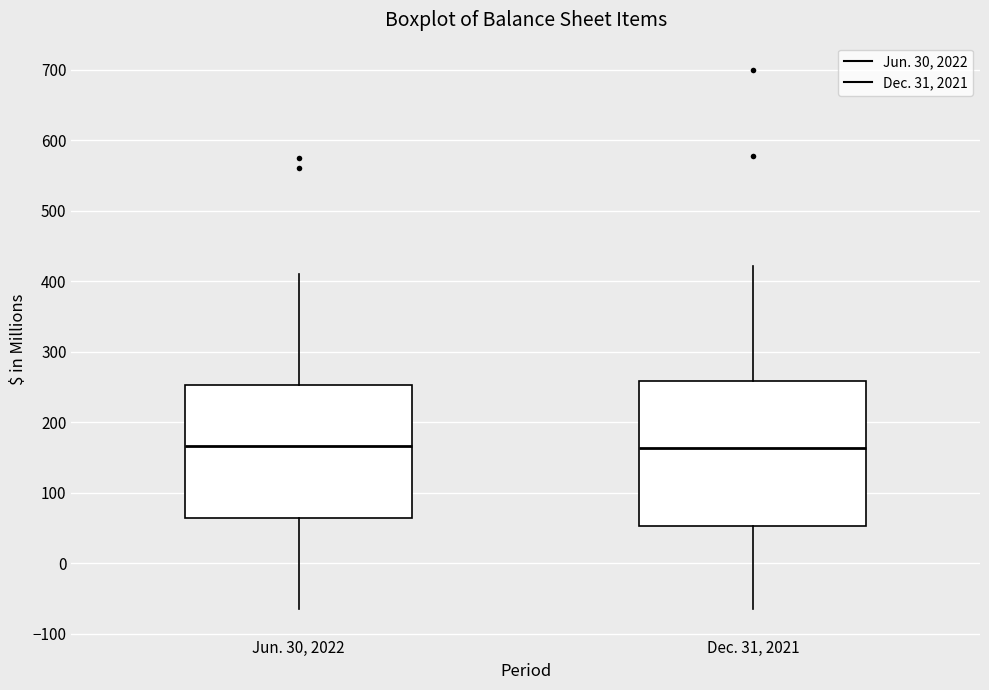

Reading left to right, read every box against the y-axis: the position of its median line, the range the box covers, and the ends of its whiskers. The values are not printed on the chart, so give them approximately, as read against the axis.

Jun. 30, 2022: median 170, box 60 to 250, whiskers -60 to 410
Dec. 31, 2021: median 160, box 50 to 260, whiskers -60 to 420